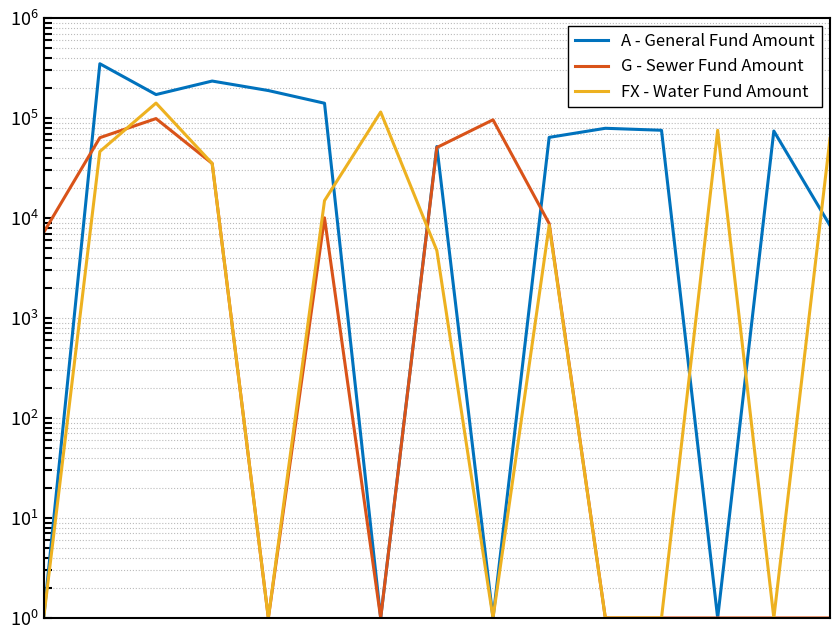

What is the total value across all series at 0?

7174.0